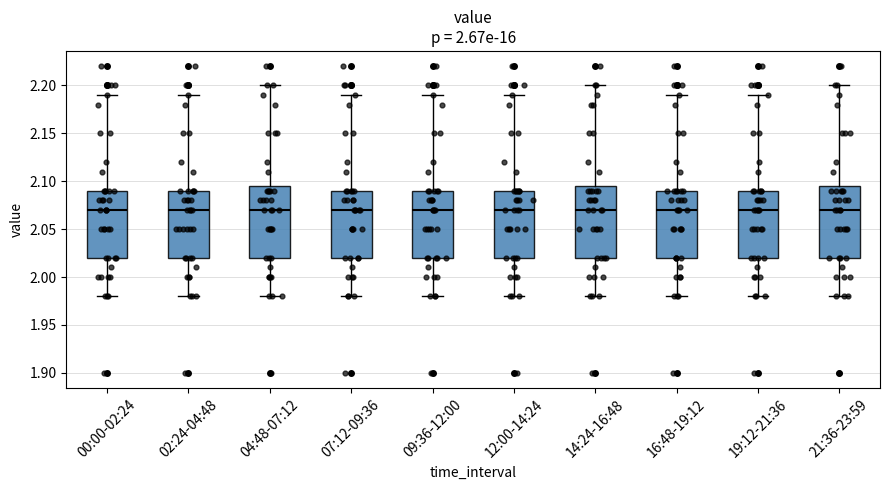

Reading left to right, read every box against the y-axis: the position of its median line, the range the box covers, and the ends of its whiskers. The values are not printed on the chart, so give them approximately, as read against the axis.

00:00-02:24: median 2.070, box 2.020 to 2.090, whiskers 1.980 to 2.190
02:24-04:48: median 2.070, box 2.020 to 2.090, whiskers 1.980 to 2.190
04:48-07:12: median 2.070, box 2.020 to 2.095, whiskers 1.980 to 2.200
07:12-09:36: median 2.070, box 2.020 to 2.090, whiskers 1.980 to 2.190
09:36-12:00: median 2.070, box 2.020 to 2.090, whiskers 1.980 to 2.190
12:00-14:24: median 2.070, box 2.020 to 2.090, whiskers 1.980 to 2.190
14:24-16:48: median 2.070, box 2.020 to 2.095, whiskers 1.980 to 2.200
16:48-19:12: median 2.070, box 2.020 to 2.090, whiskers 1.980 to 2.190
19:12-21:36: median 2.070, box 2.020 to 2.090, whiskers 1.980 to 2.190
21:36-23:59: median 2.070, box 2.020 to 2.095, whiskers 1.980 to 2.200